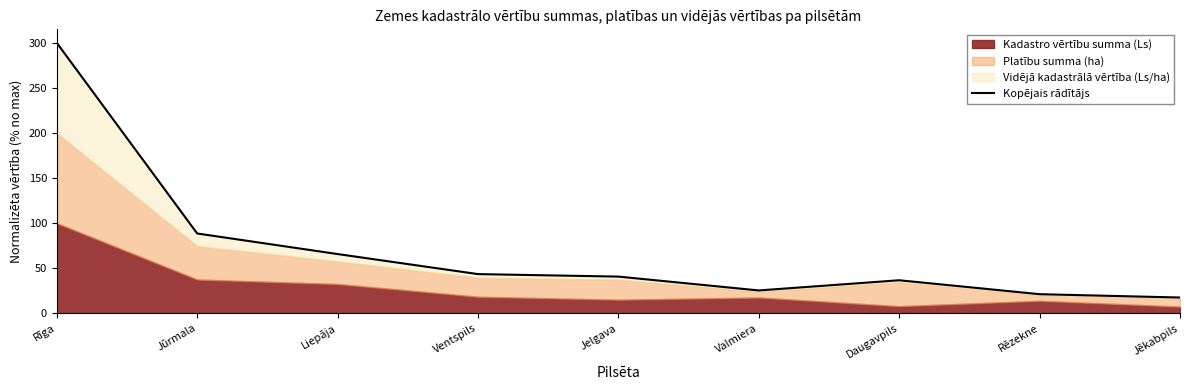

Reading right to left, transcribe all the data shown in this chart.

Jēkabpils=17.7	Rēzekne=21.4	Daugavpils=36.8	Valmiera=25.5	Jelgava=40.8	Ventspils=43.6	Liepāja=65.8	Jūrmala=88.7	Rīga=300.0